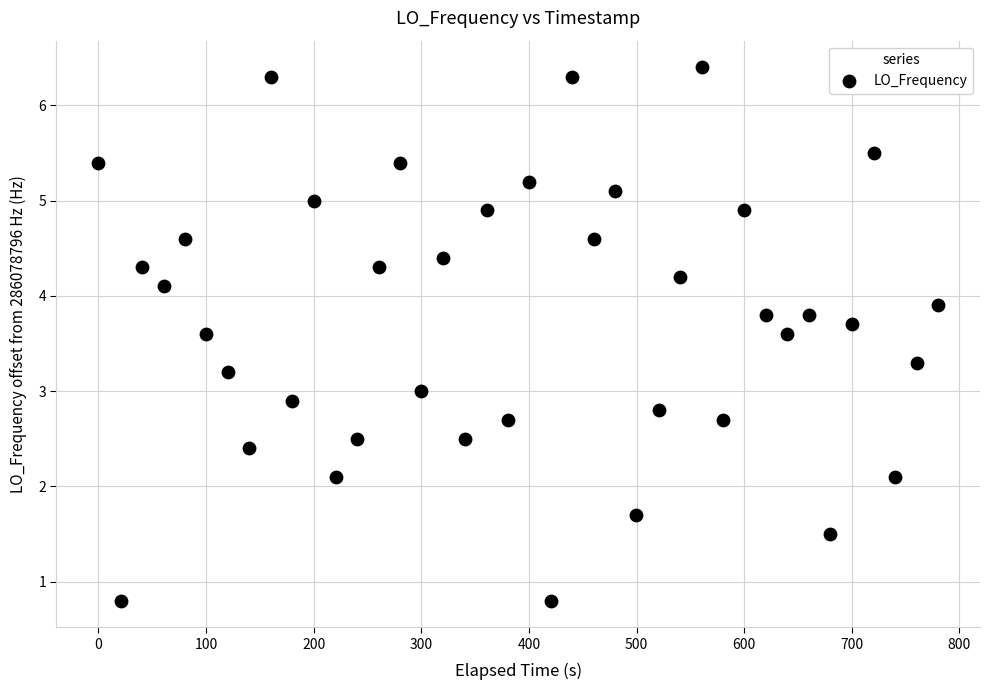

What is the range of X values (max minus min)?

780.2